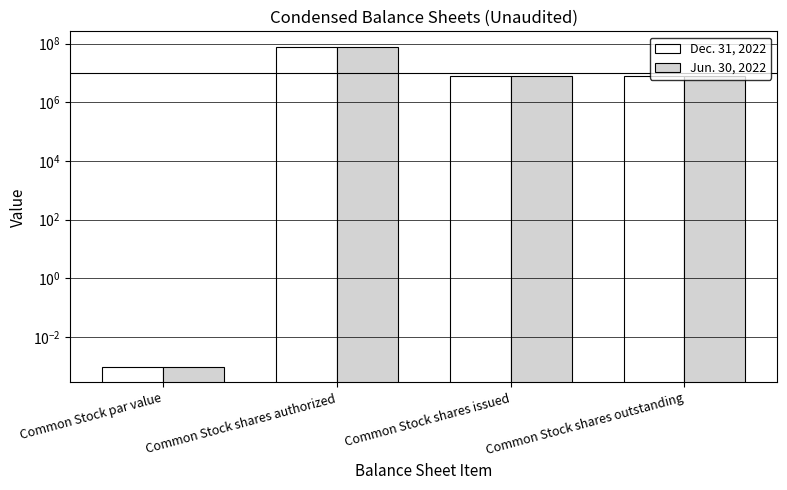

Reading right to left, transcribe all the data shown in this chart.

Dec. 31, 2022: Common Stock shares outstanding=7950500.0	Common Stock shares issued=7950500.0	Common Stock shares authorized=75000000.0	Common Stock par value=0.0
Jun. 30, 2022: Common Stock shares outstanding=7950500.0	Common Stock shares issued=7950500.0	Common Stock shares authorized=75000000.0	Common Stock par value=0.0